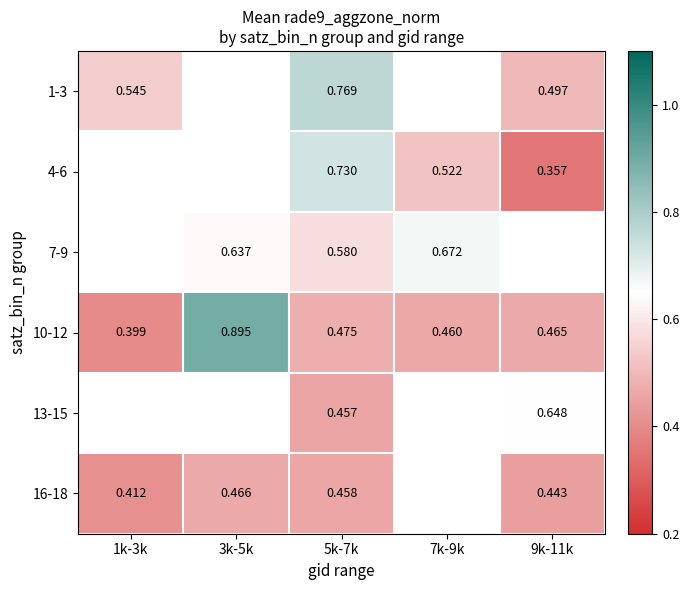

How many series are shown in this chart?

6